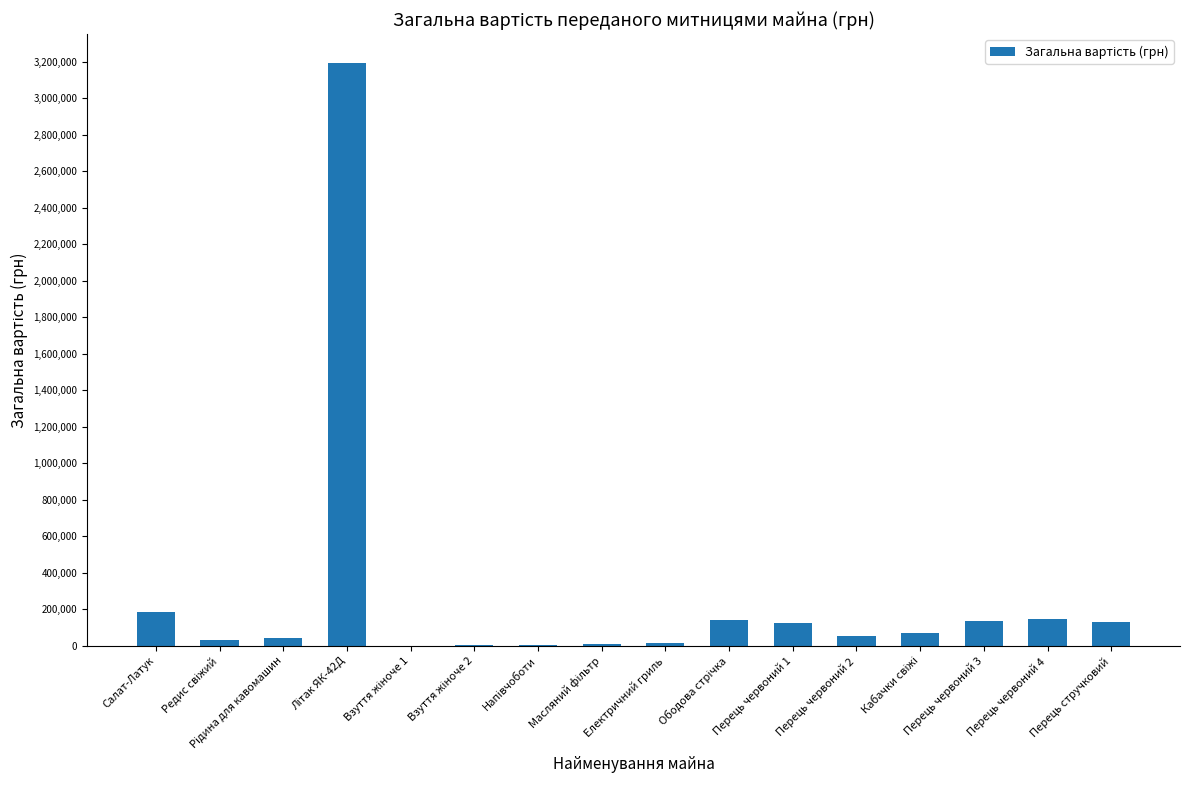

What is the greatest value displayed?

3191624.4